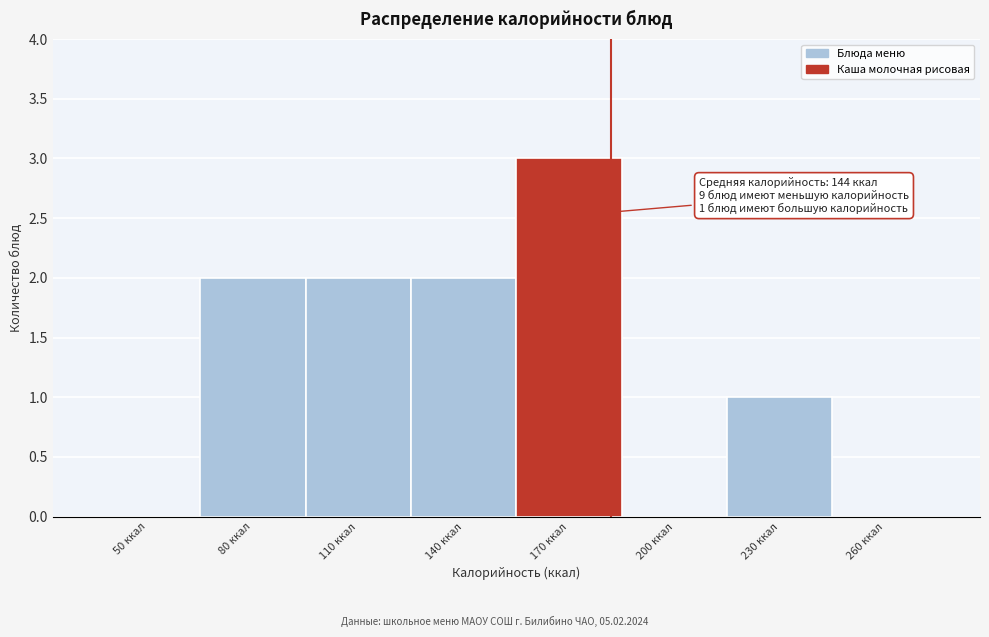

Reading right to left, transcribe all the data shown in this chart.

260 ккал=0	230 ккал=1	200 ккал=0	170 ккал=3	140 ккал=2	110 ккал=2	80 ккал=2	50 ккал=0